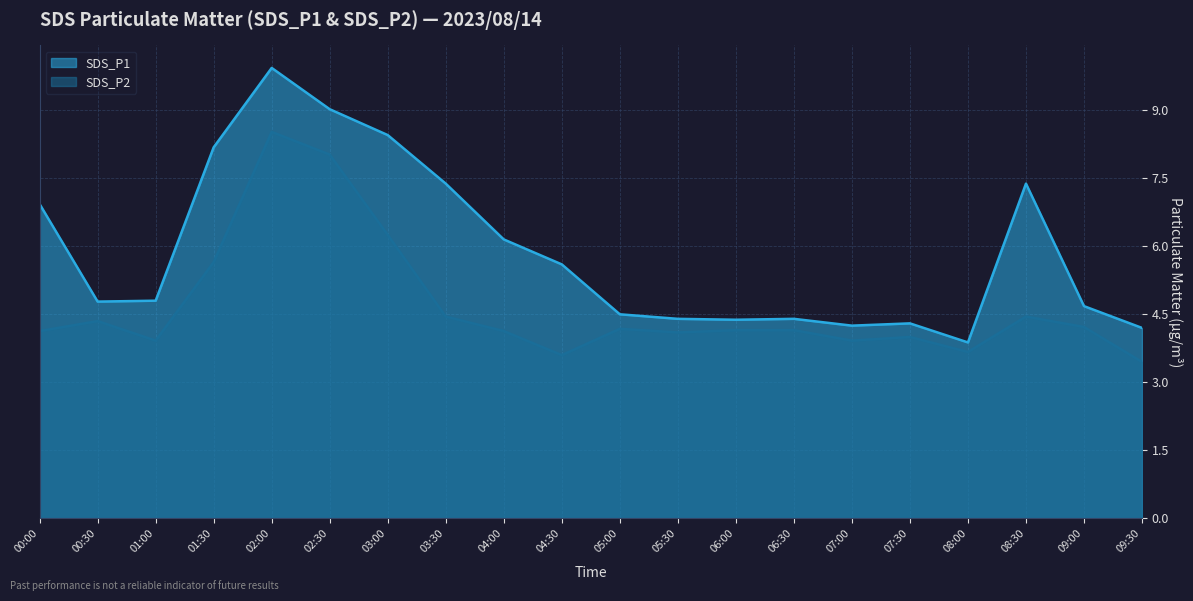

At which category does SDS_P1 reach its first local valley?

00:30